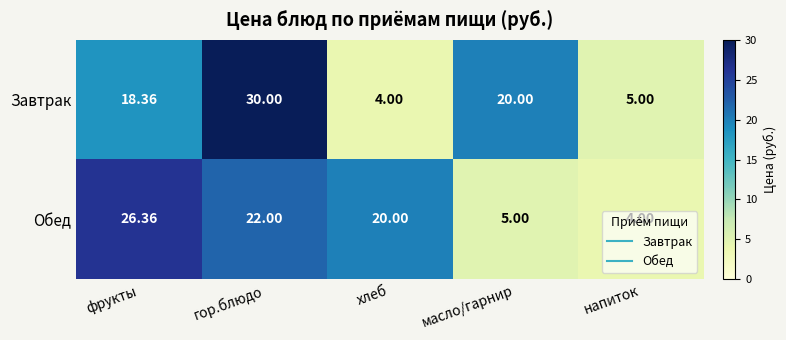

At which label does Завтрак first exceed 18?

фрукты